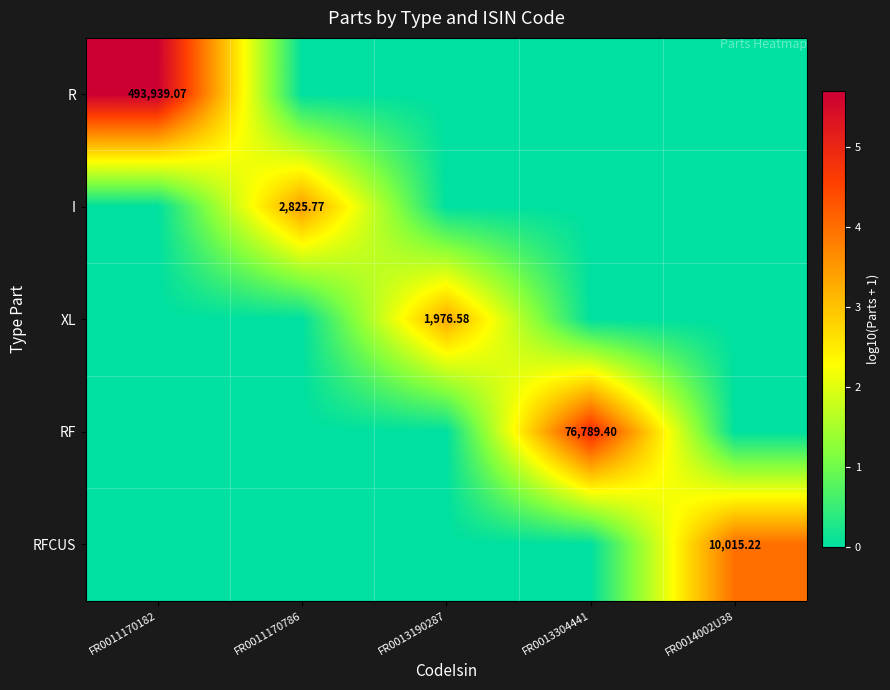

What is the spread (max minus min) of values at FR0011170182?

5.7